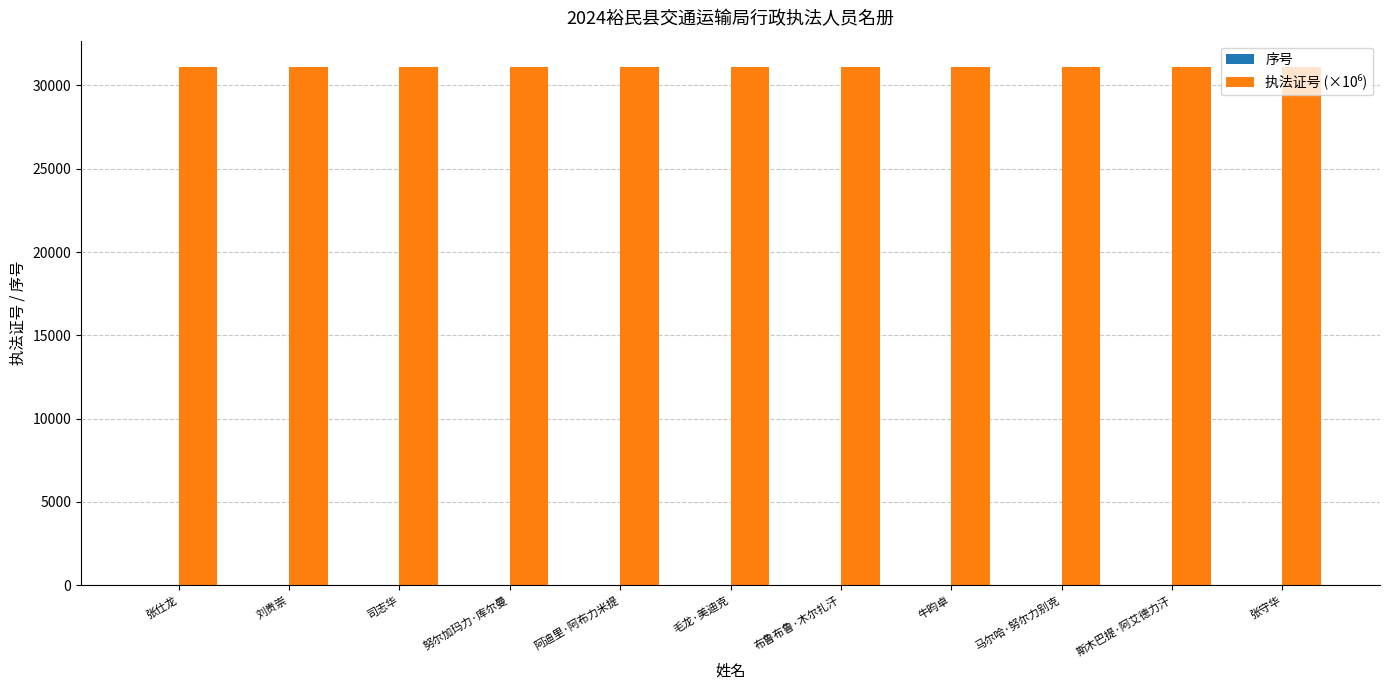

What is the greatest value displayed?

31130.6